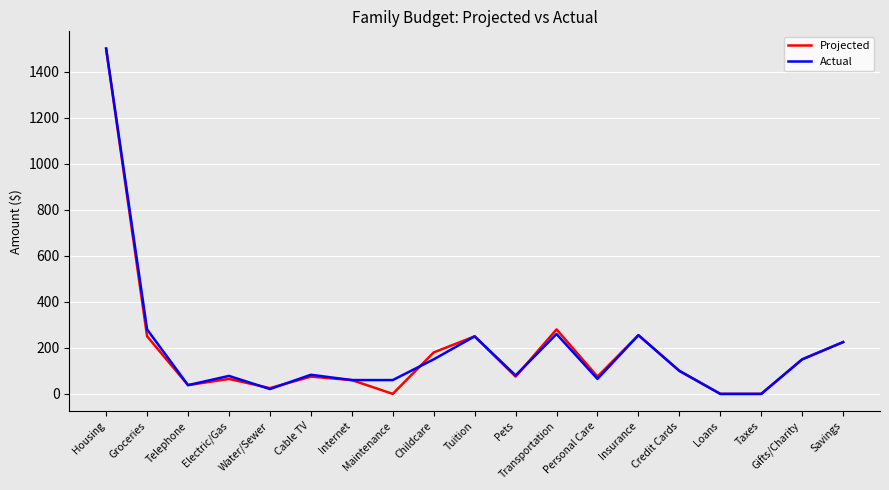

Is it true that Projected equals 75 at Pets?

True